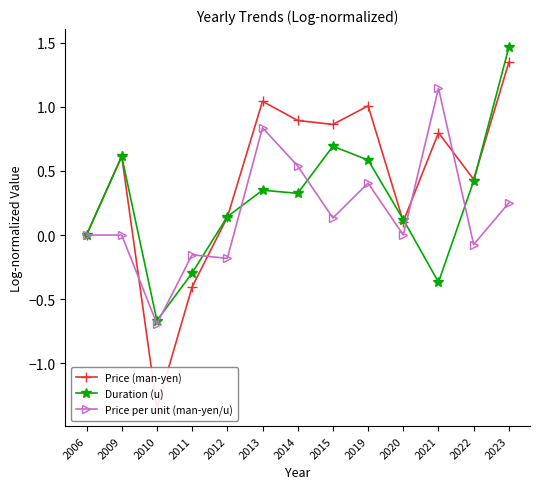

Where does the Price per unit (man-yen/u) series first go above 0?

2013